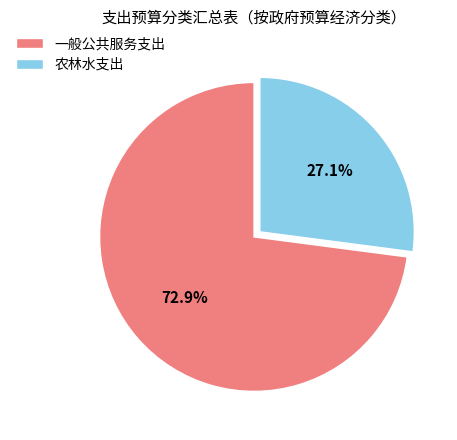

To the nearest percent, what is the combined percentage of 农林水支出 and 一般公共服务支出?

100%